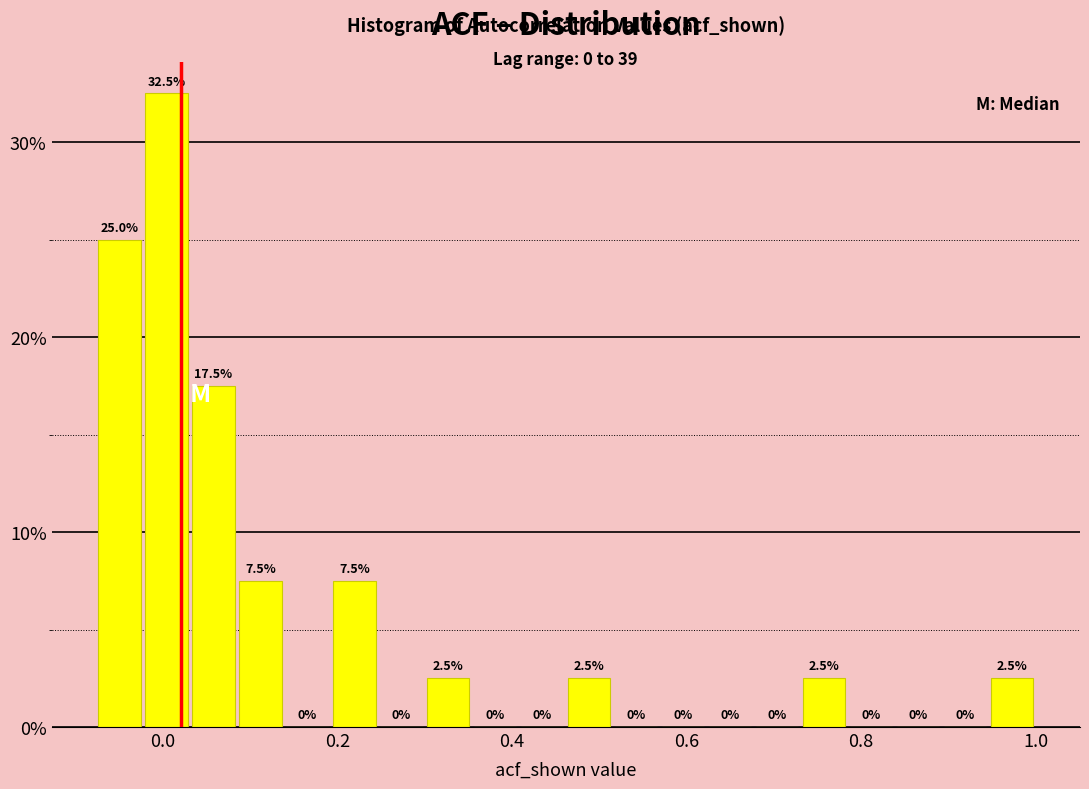

Around what value on the x-axis is the tallest bar? Give the approximate position of its centre, as read against the axis.

0.00